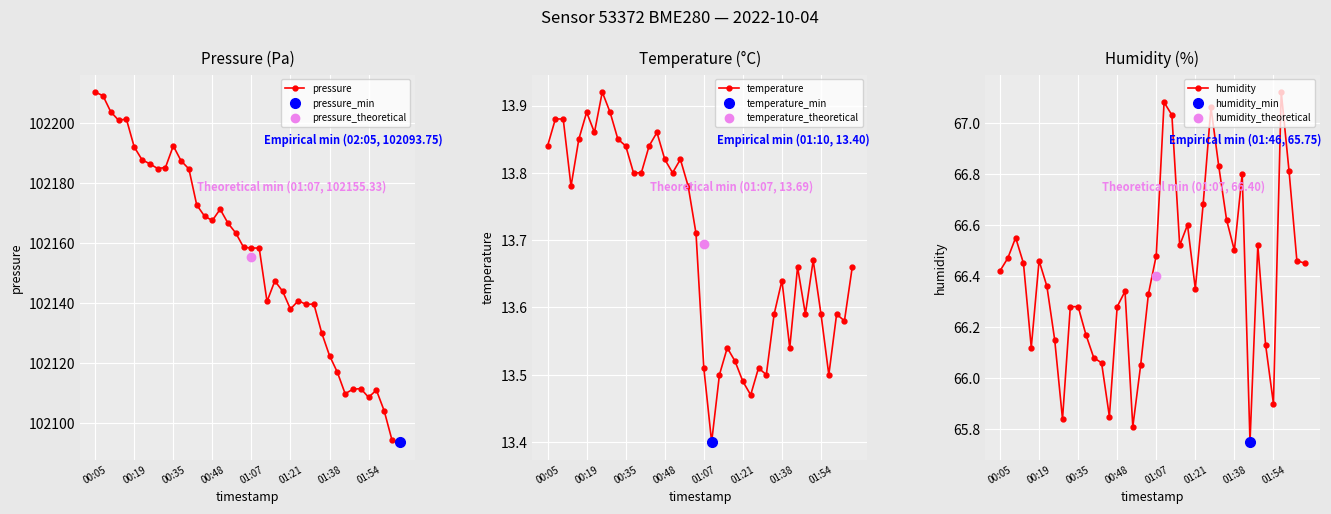

Where does the humidity series first go above 66?

00:05